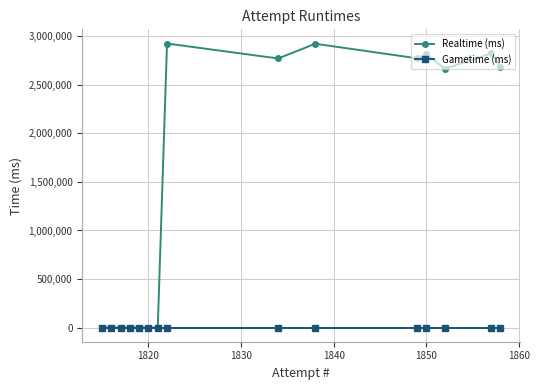

Which series has the widest spread of values?

Realtime (ms)